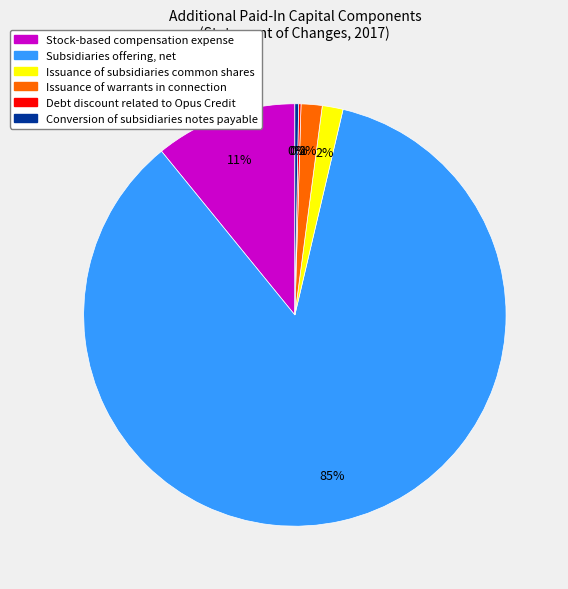

Between Stock-based compensation expense and Issuance of subsidiaries common shares, which is larger?

Stock-based compensation expense